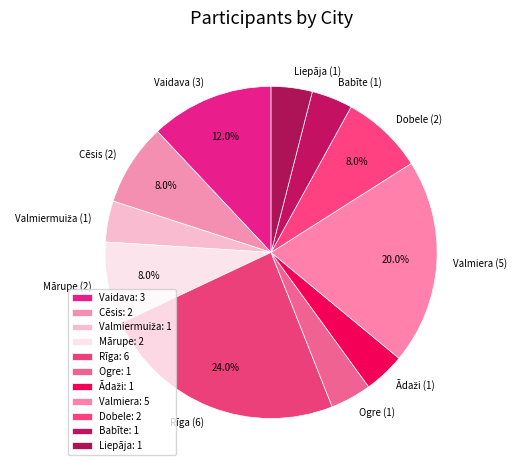

Count the number of slices in the pie.

11